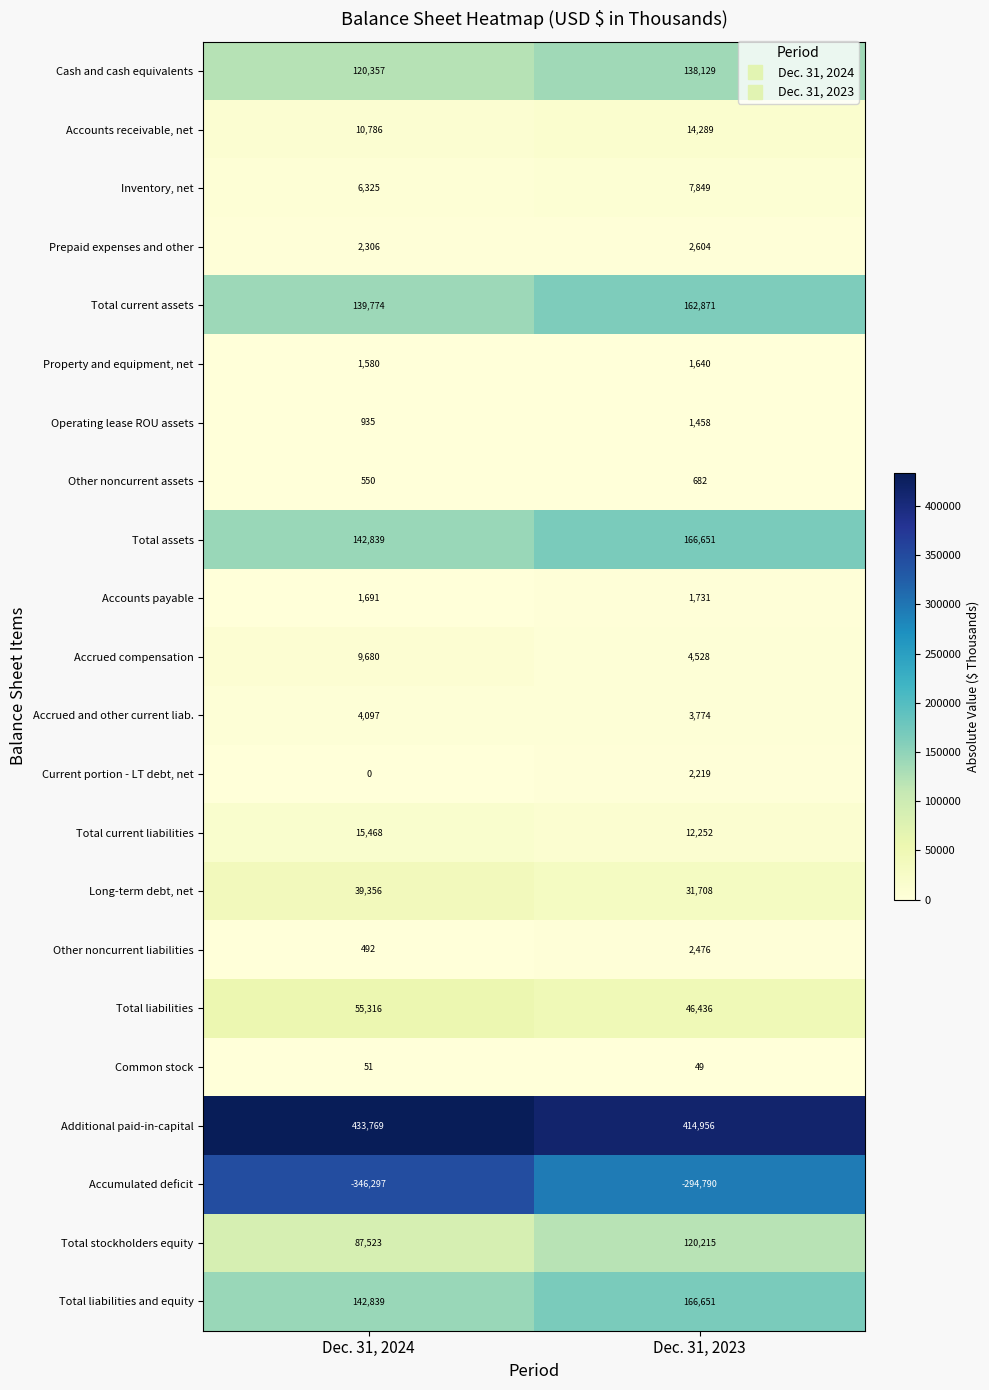

Which series changed the most between Dec. 31, 2024 and Dec. 31, 2023?

Accumulated deficit